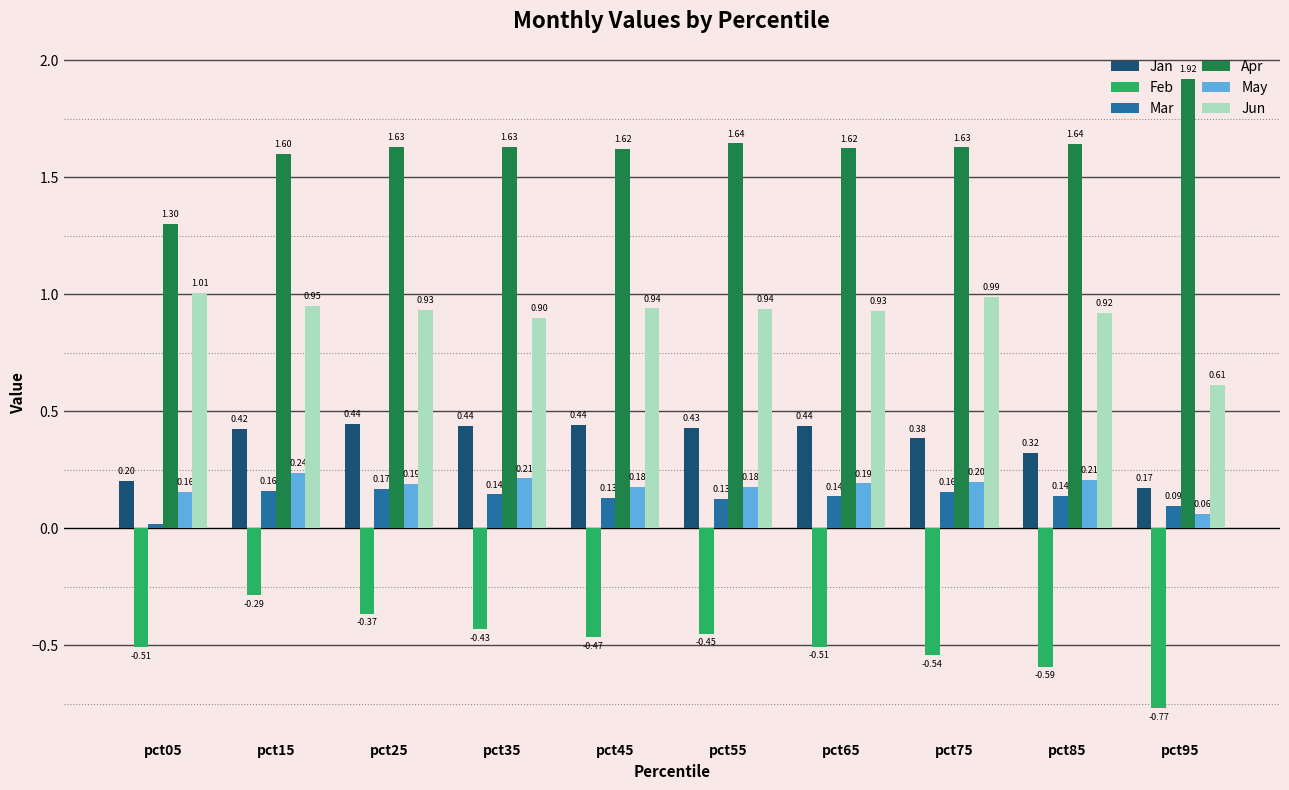

Between pct15 and pct75, which series saw the biggest shift?

Feb